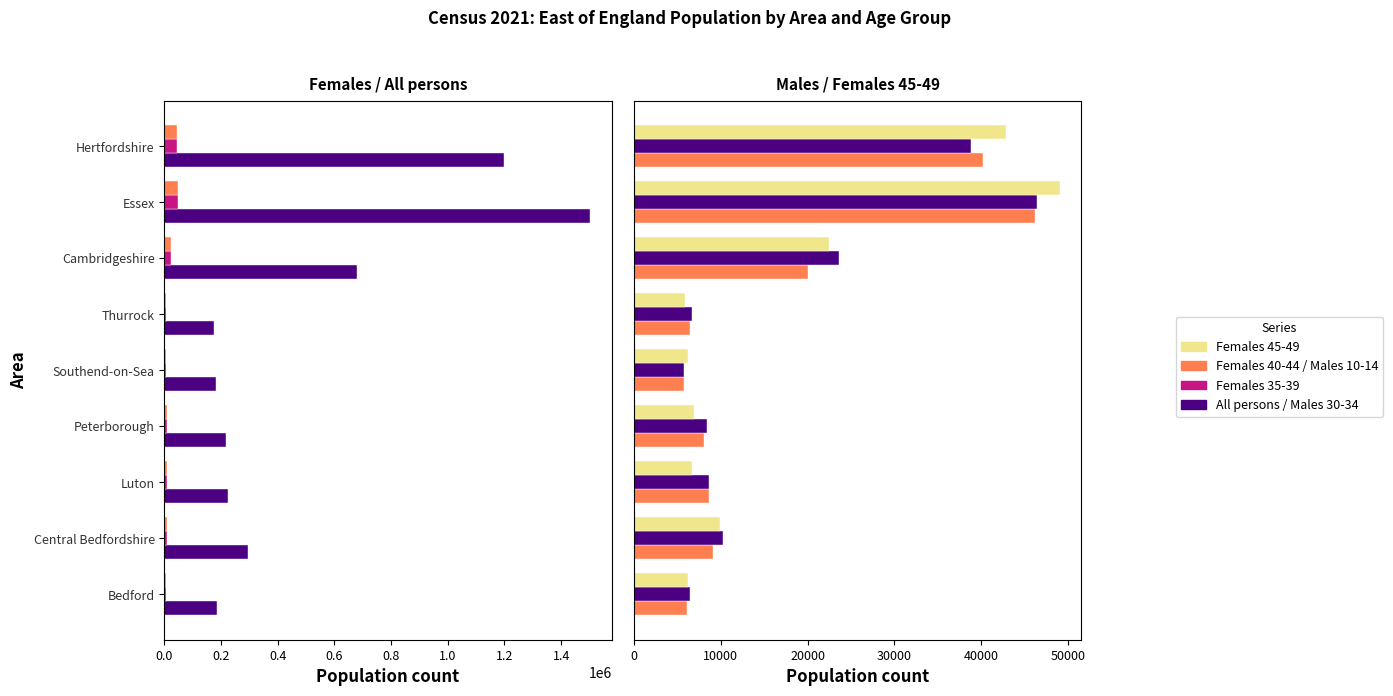

What is the sum of all Males 10-14 values?

150400